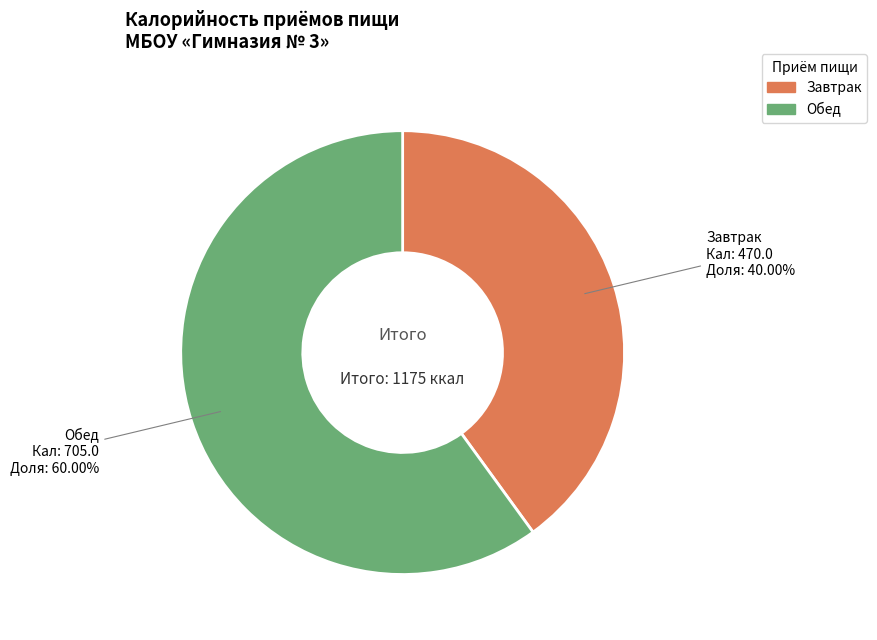

Which slice is the smallest?

Завтрак